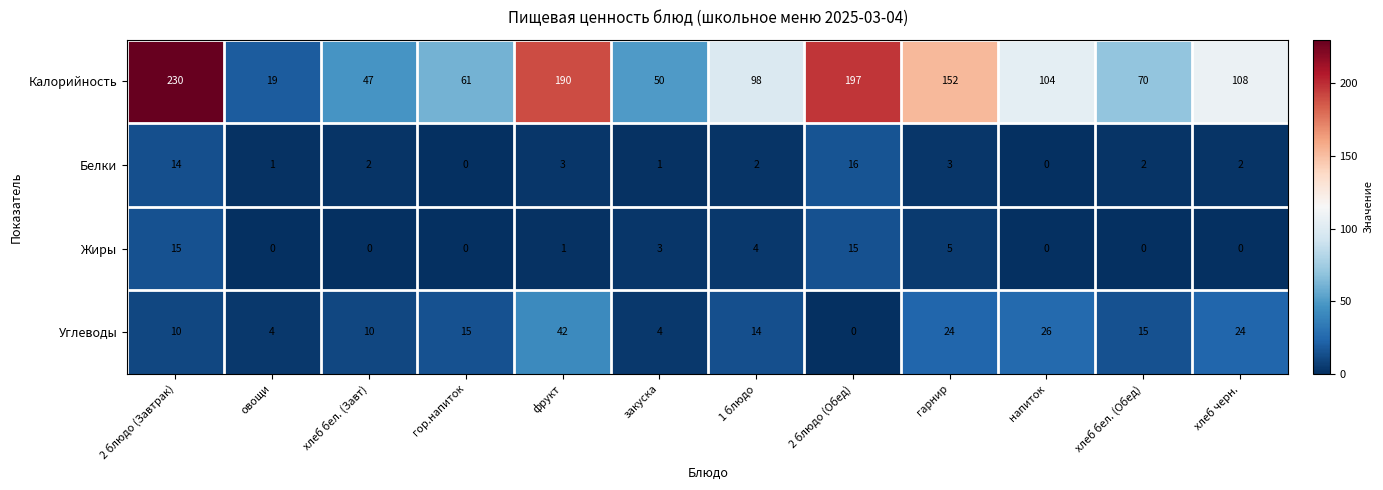

Which series changed the most between напиток and хлеб бел. (Обед)?

Калорийность